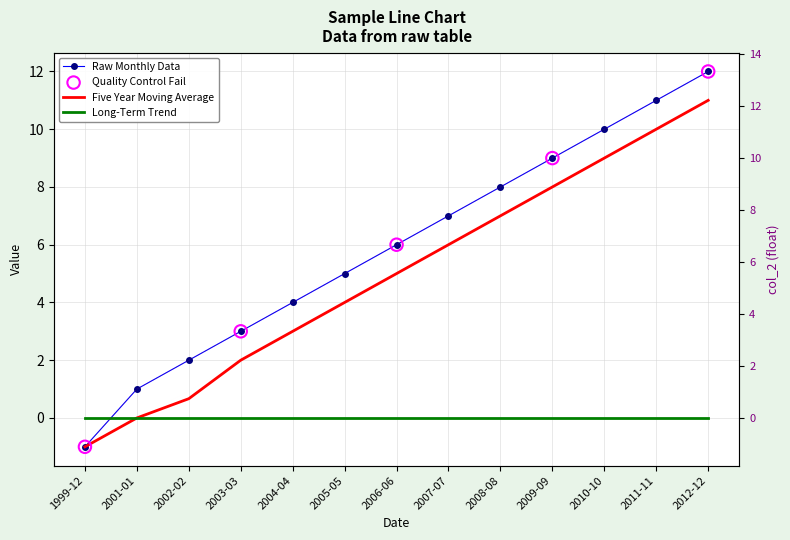

Which series reaches the maximum Y coordinate?

col_2